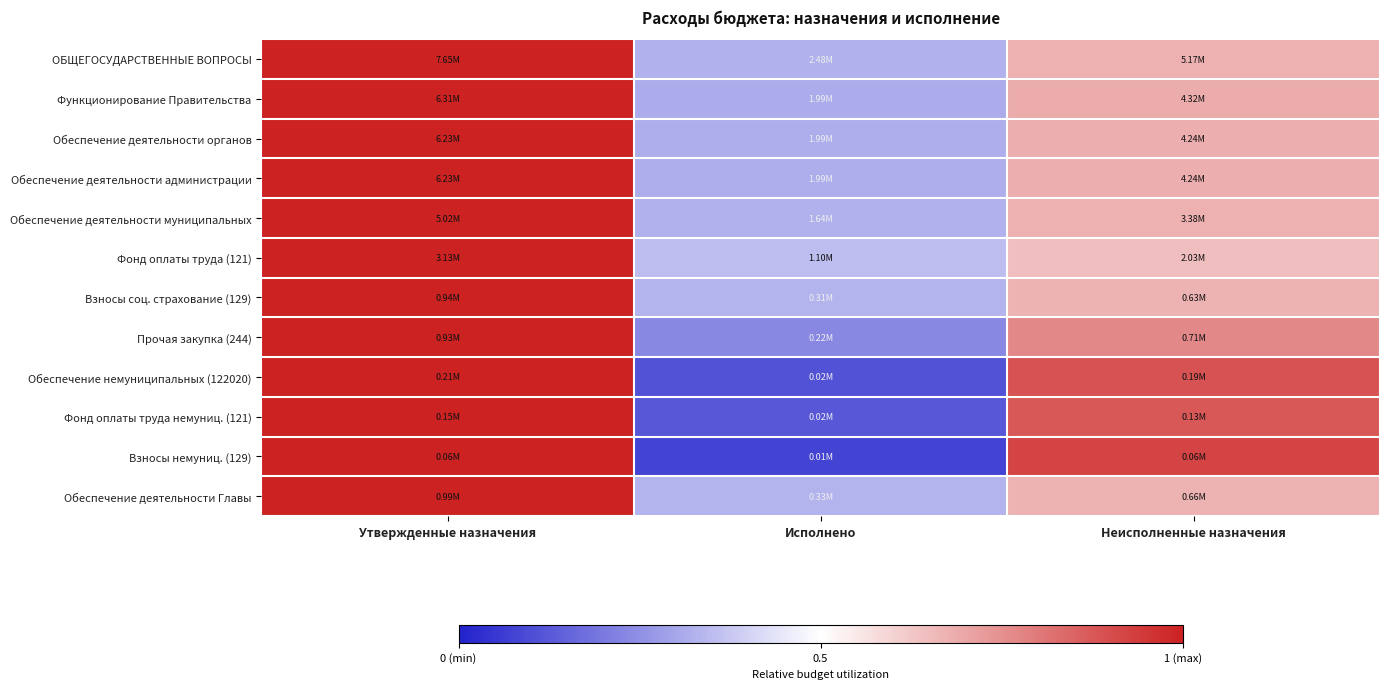

Count the number of categories in the chart.

3